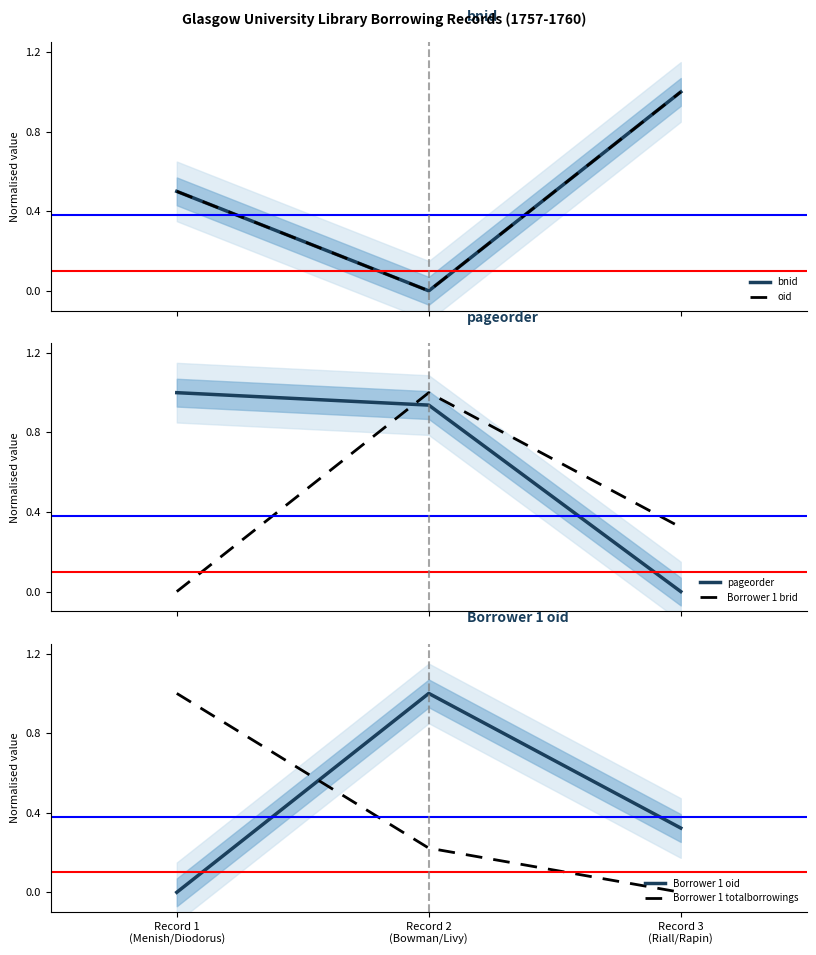

Read the Borrower 1 brid value at Record 3
(Riall/Rapin).

0.3